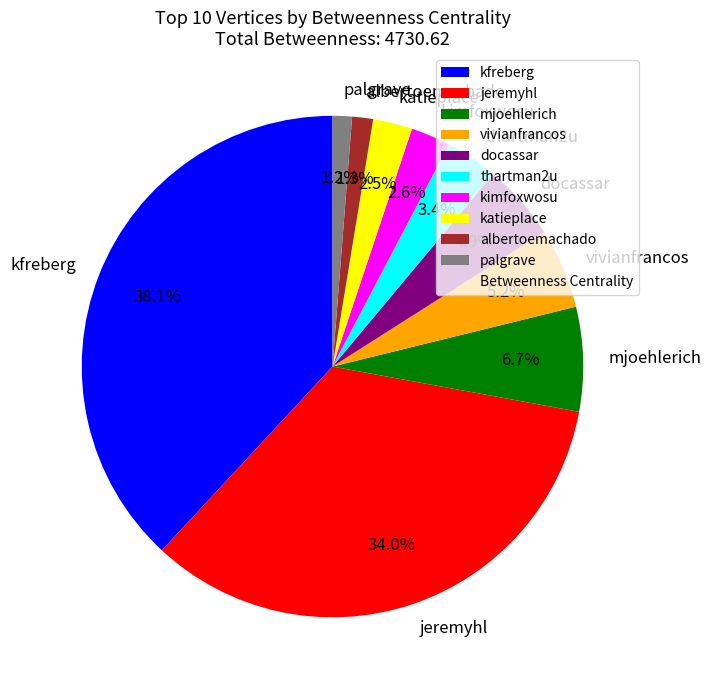

To the nearest percent, what is the difference between the largest and smallest slice percentages?

37%